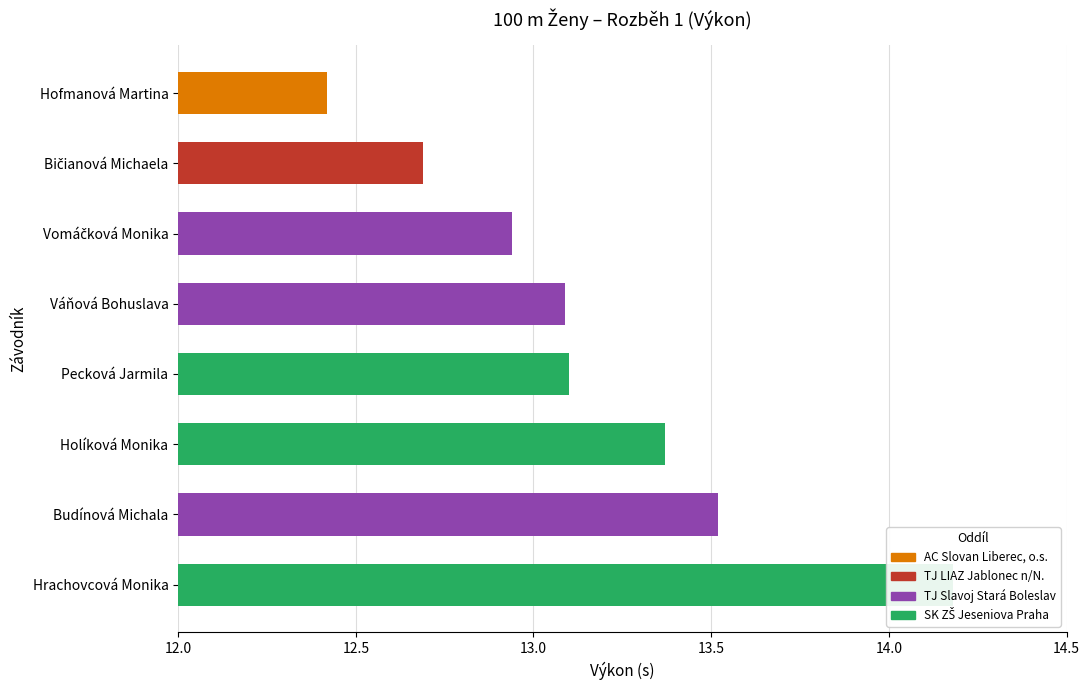

Where does the data first go above 13?

Váňová Bohuslava